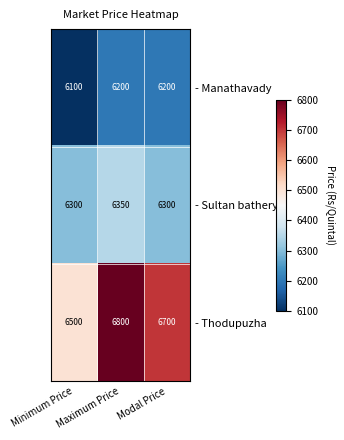

At Maximum Price, list the series in order from largest to smallest.

- Thodupuzha, - Sultan bathery, - Manathavady